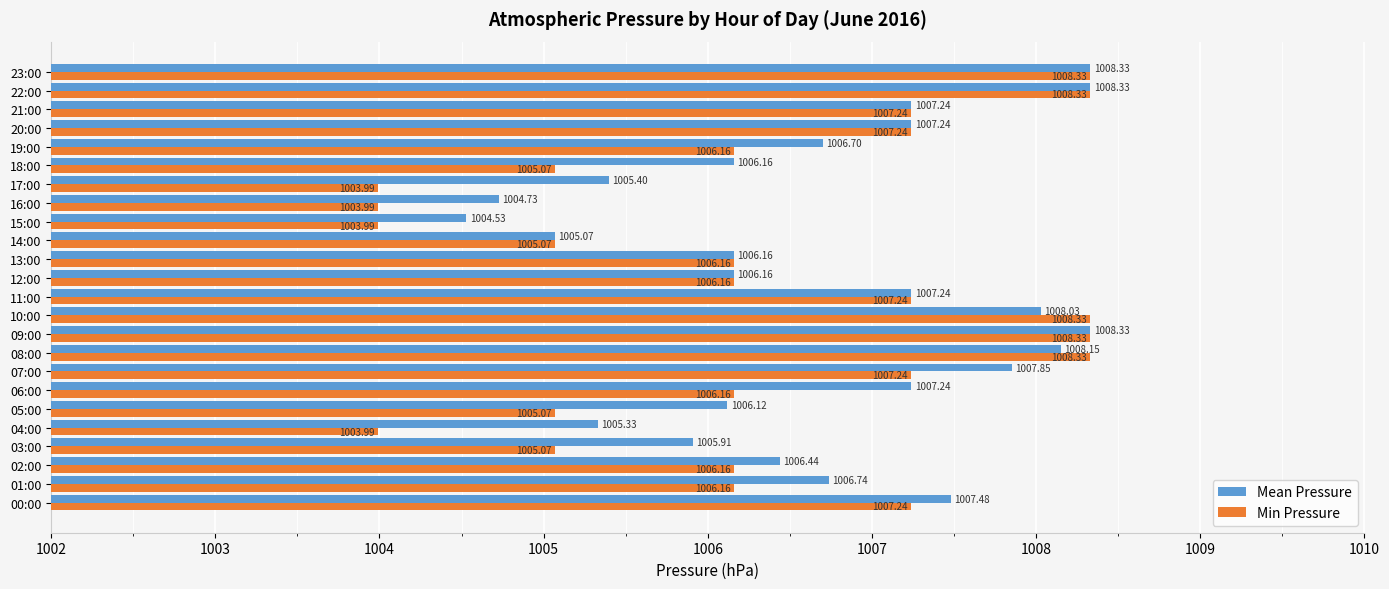

Which series has the largest range (max minus min)?

Min Pressure